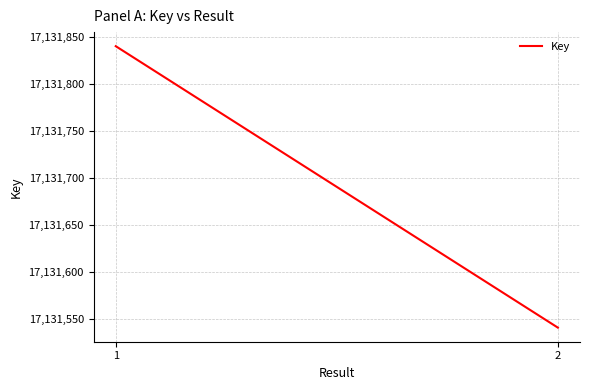

Rank the categories by value from lowest to highest.

2, 1